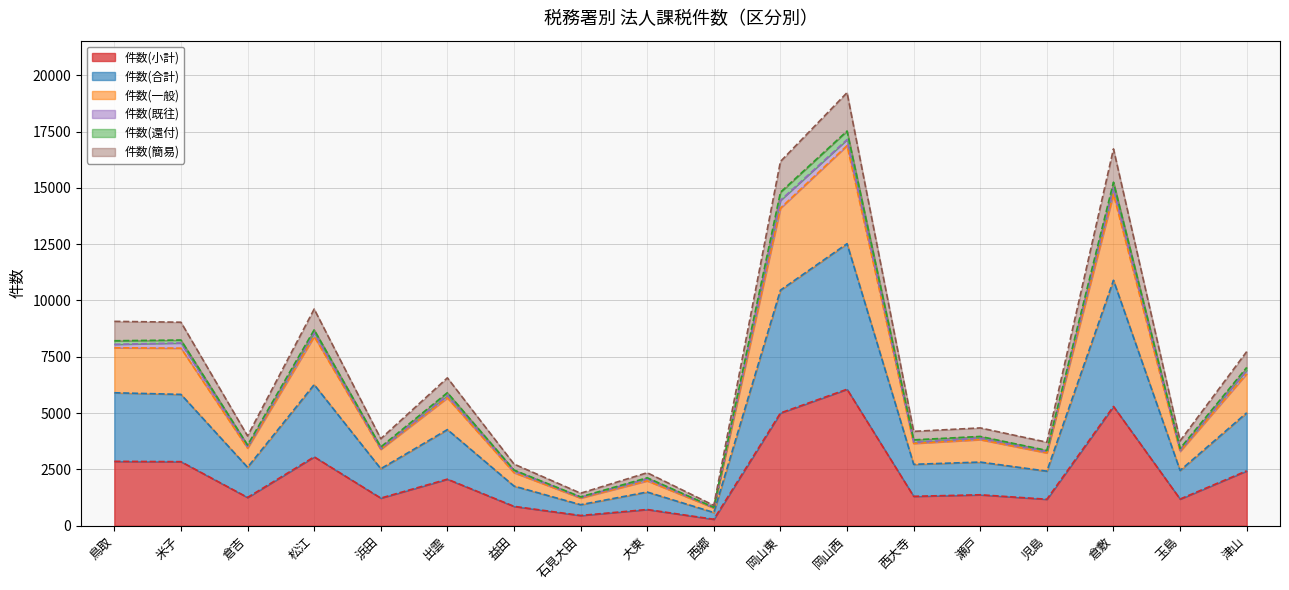

What is the label of the 5th point from the right?

瀬戸